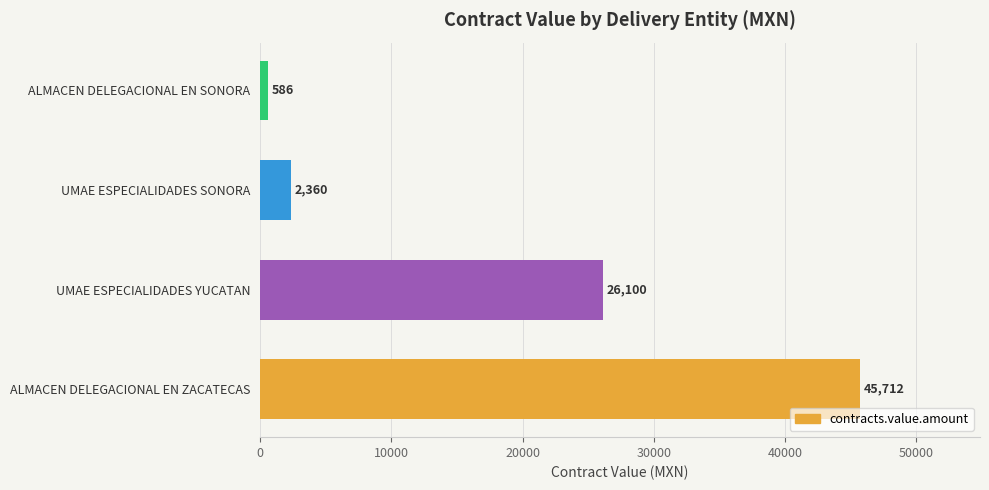

The value at ALMACEN DELEGACIONAL EN ZACATECAS is 45712.5. True or false?

True